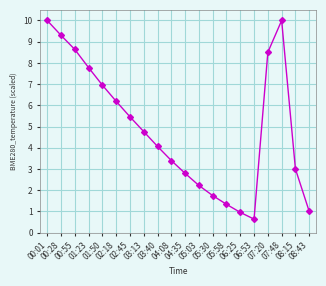

How many categories are shown in the chart?

20